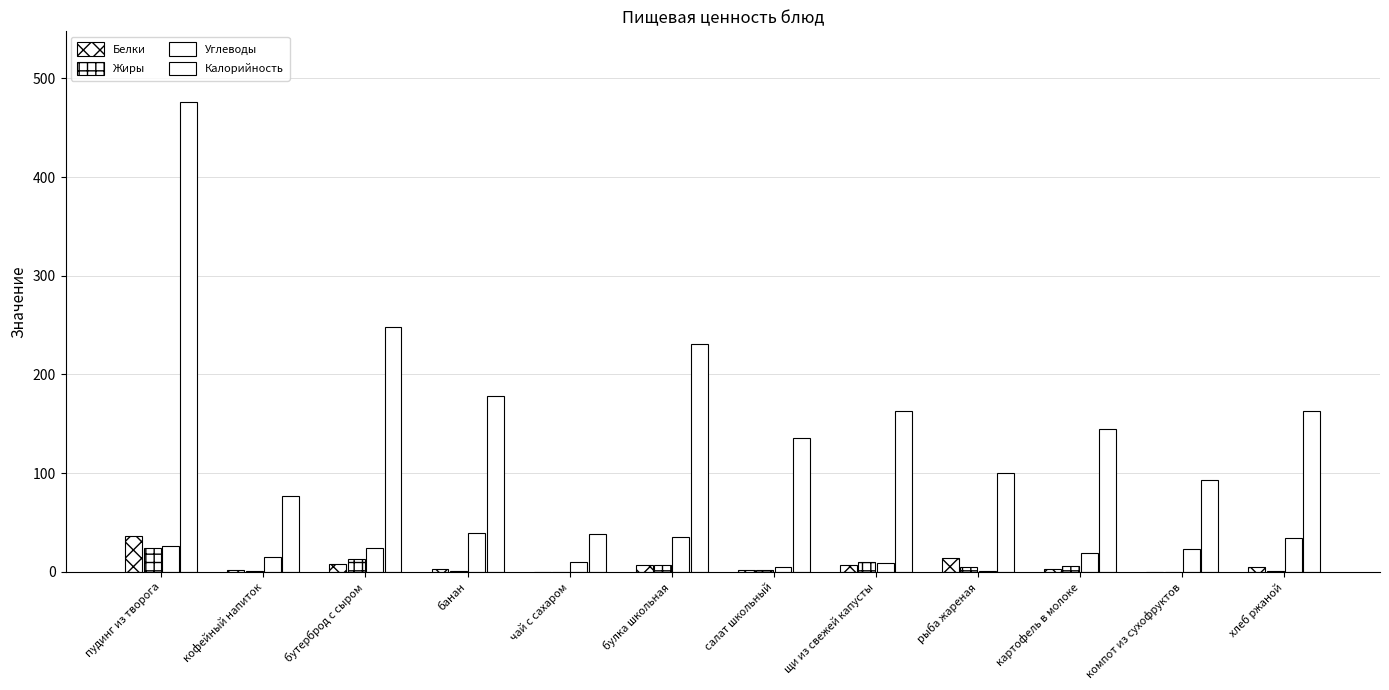

How many groups of bars are there?

12